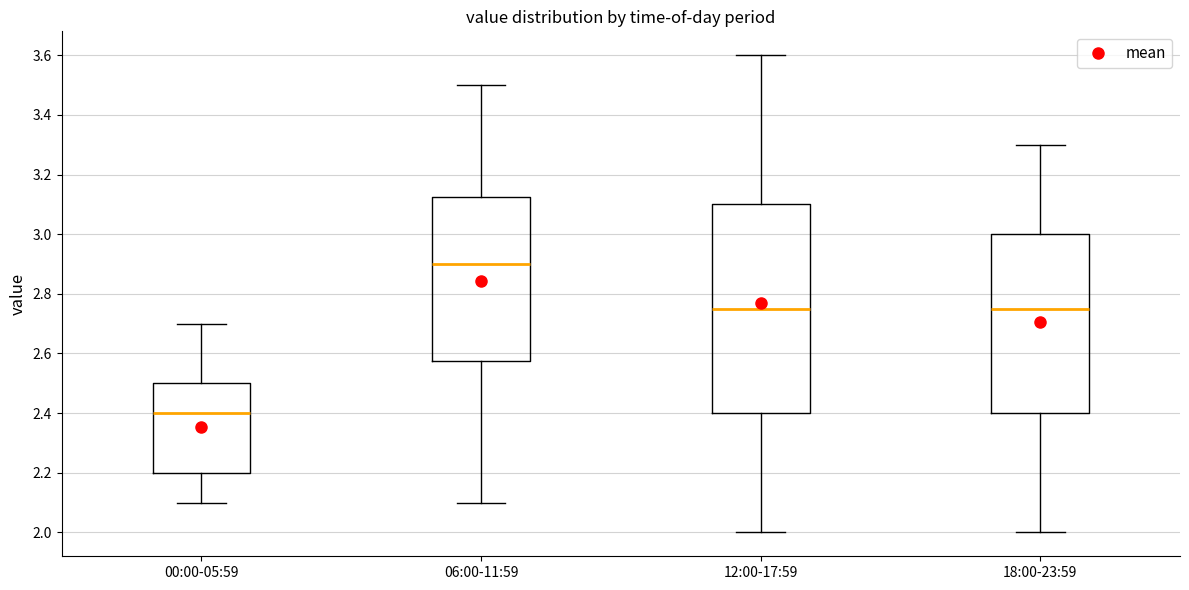

Which box's median line is the highest?

06:00-11:59